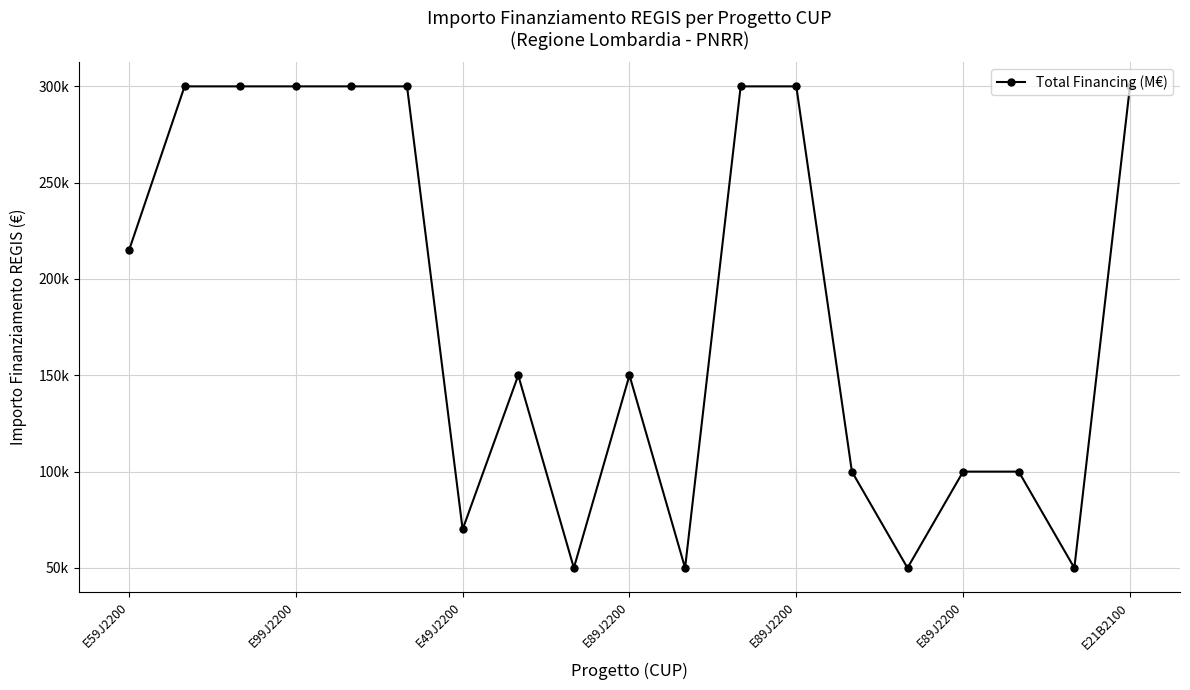

Where does the data first go above 150000?

E59J2200